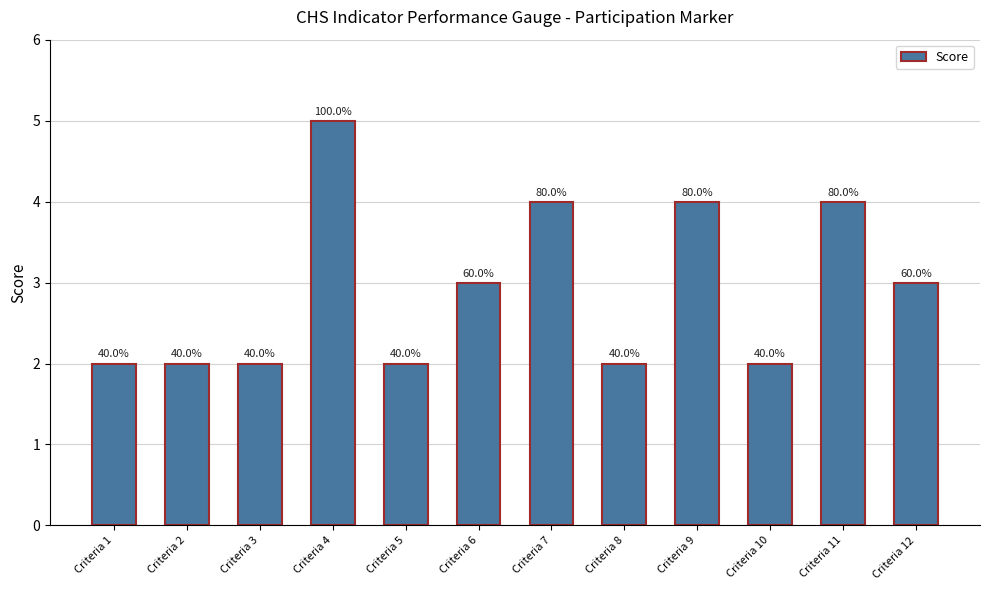

What is the difference between the values at Criteria 4 and Criteria 5?

3